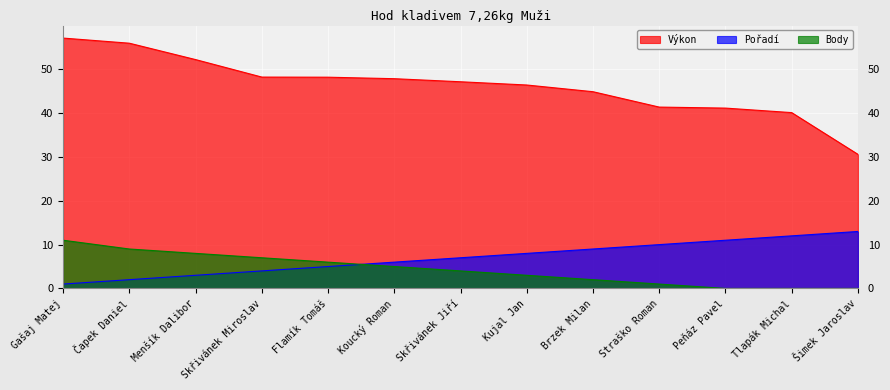

How many data points in Body are less than 4?

6